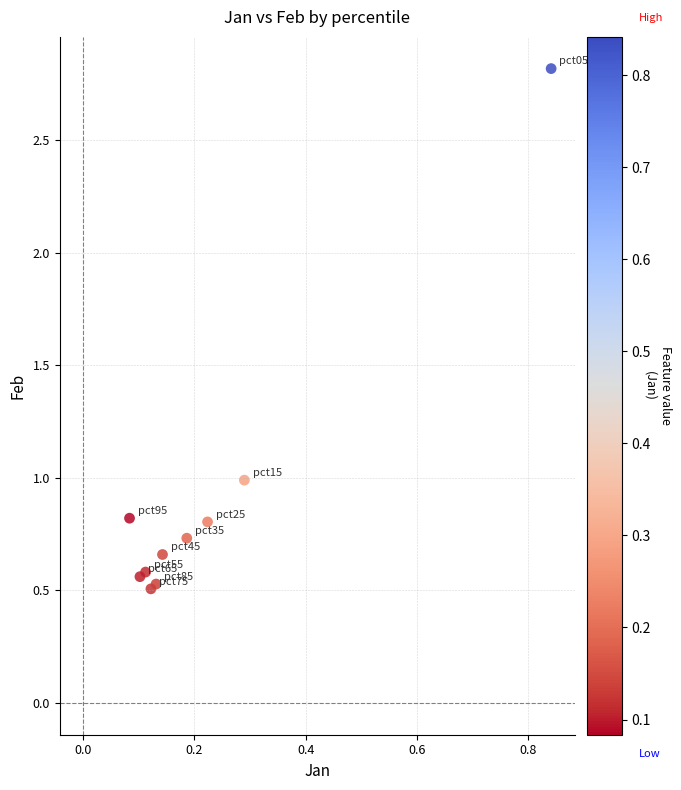

What is the average Y value?

0.9